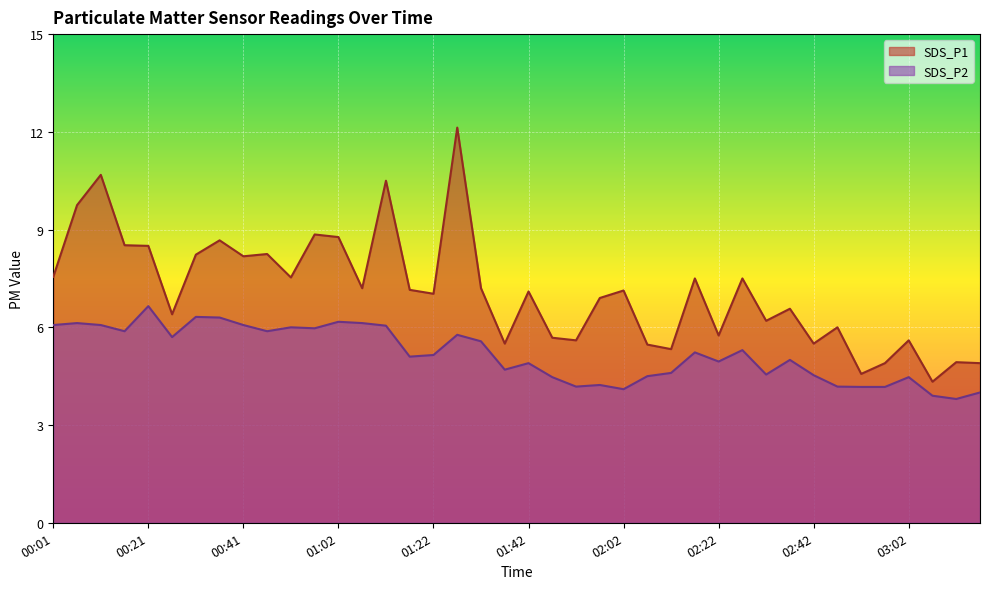

Which series changed the most between 00:11 and 01:42?

SDS_P1